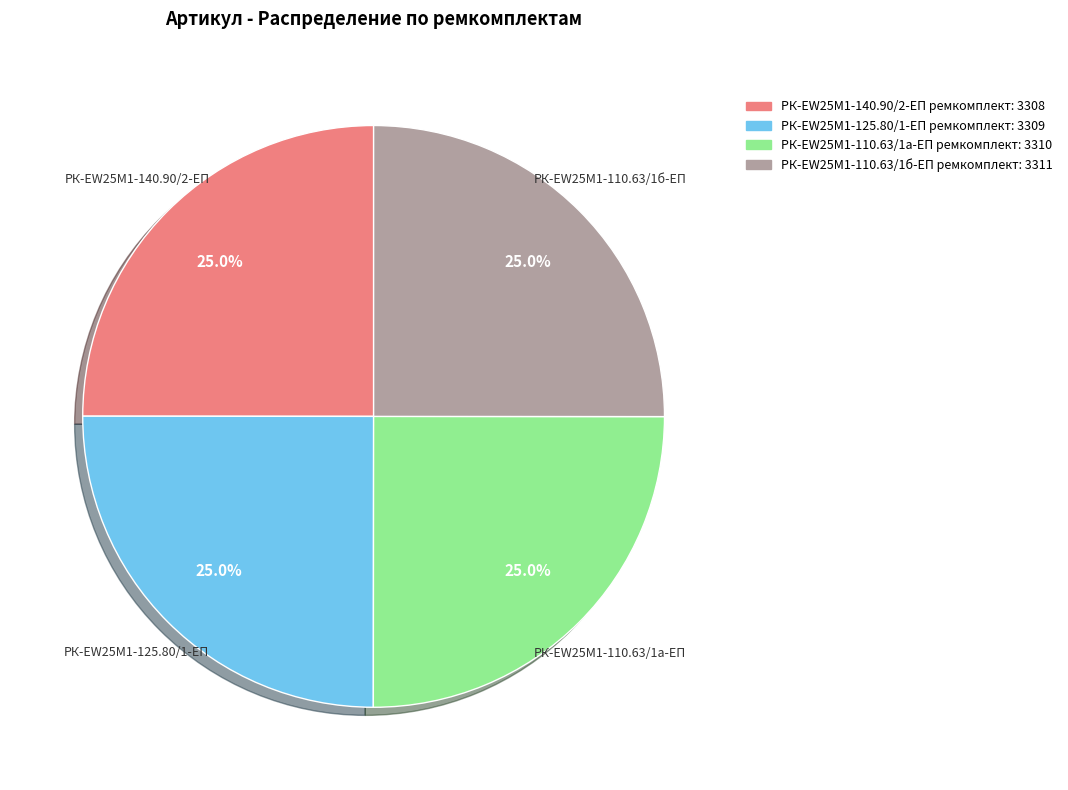

To the nearest percent, what is the combined percentage of РК-EW25M1-110.63/1б-ЕП ремкомплект and РК-EW25M1-125.80/1-ЕП ремкомплект?

50%